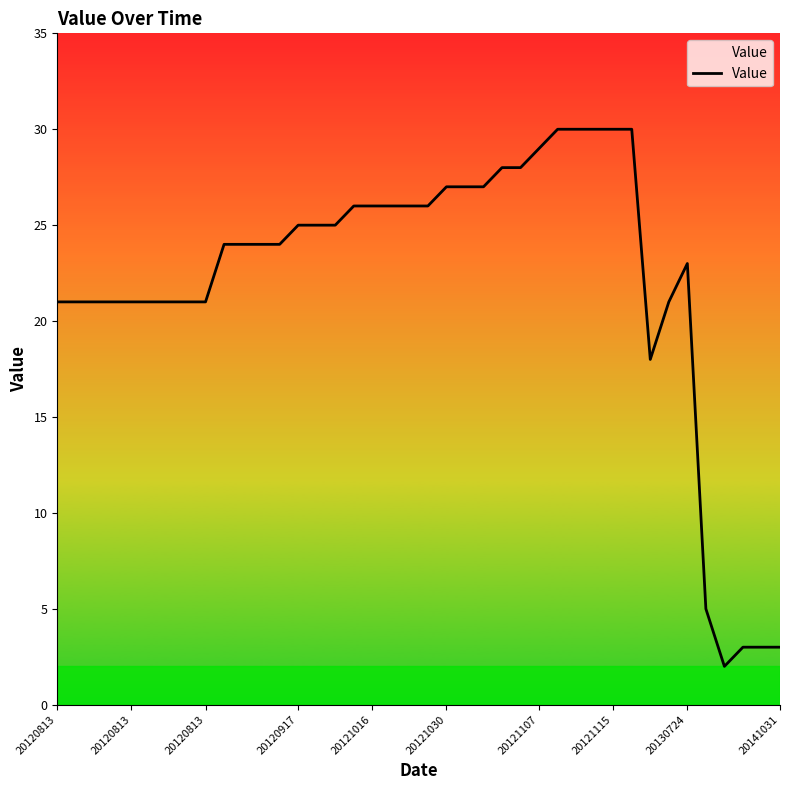

What is the average value?

22